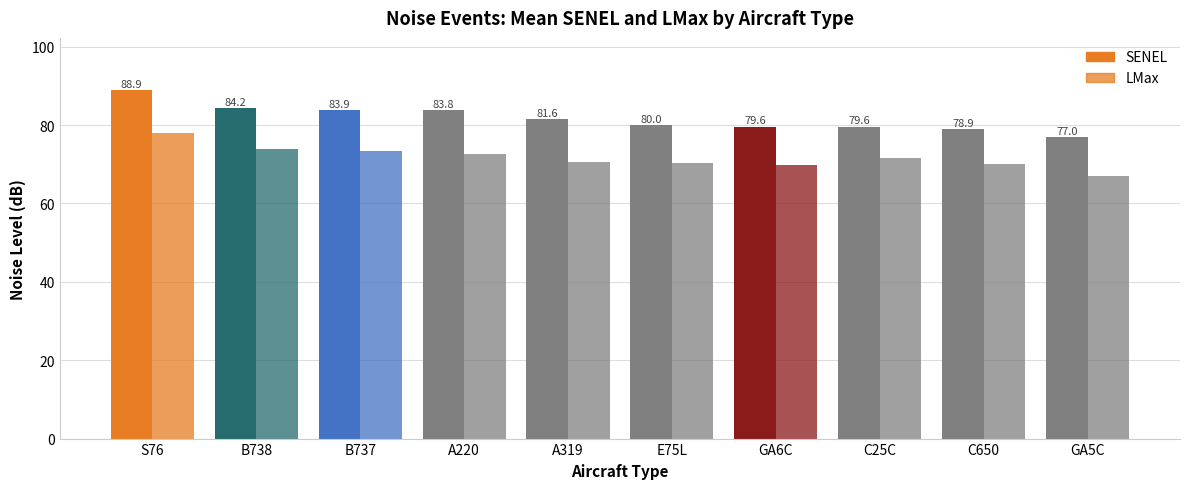

Rank the categories by SENEL value from highest to lowest.

S76, B738, B737, A220, A319, E75L, GA6C, C25C, C650, GA5C